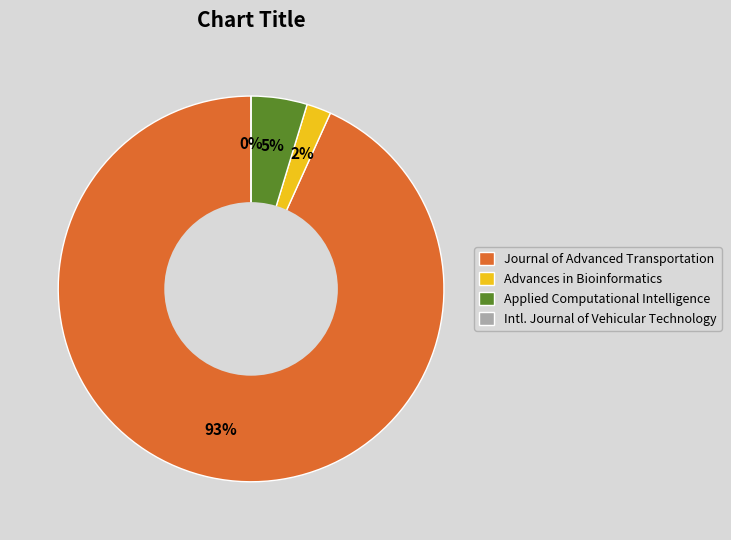

What percentage is the Applied Computational Intelligence and Soft Computing slice, to the nearest percent?

5%